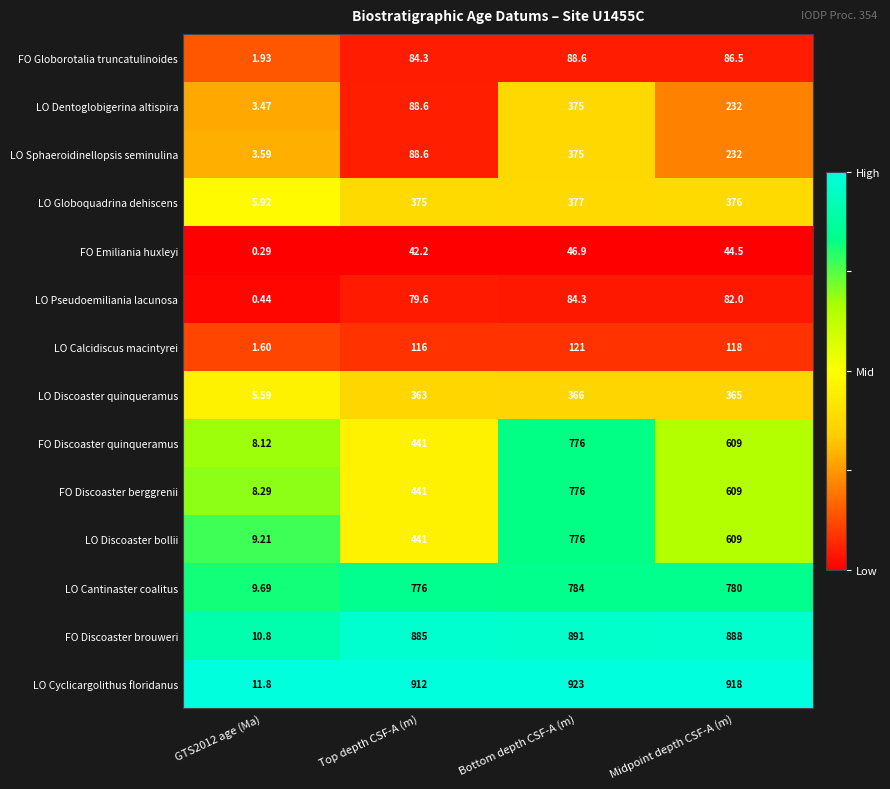

Where does the FO Globorotalia truncatulinoides series first go above 86?

Bottom depth CSF-A (m)